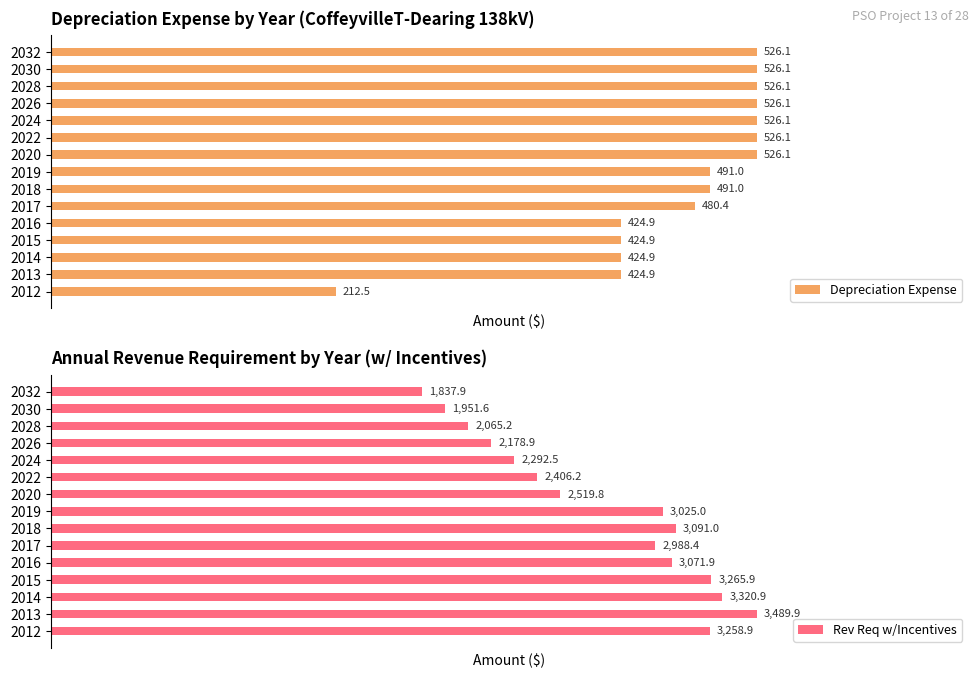

How many series are shown in this chart?

2